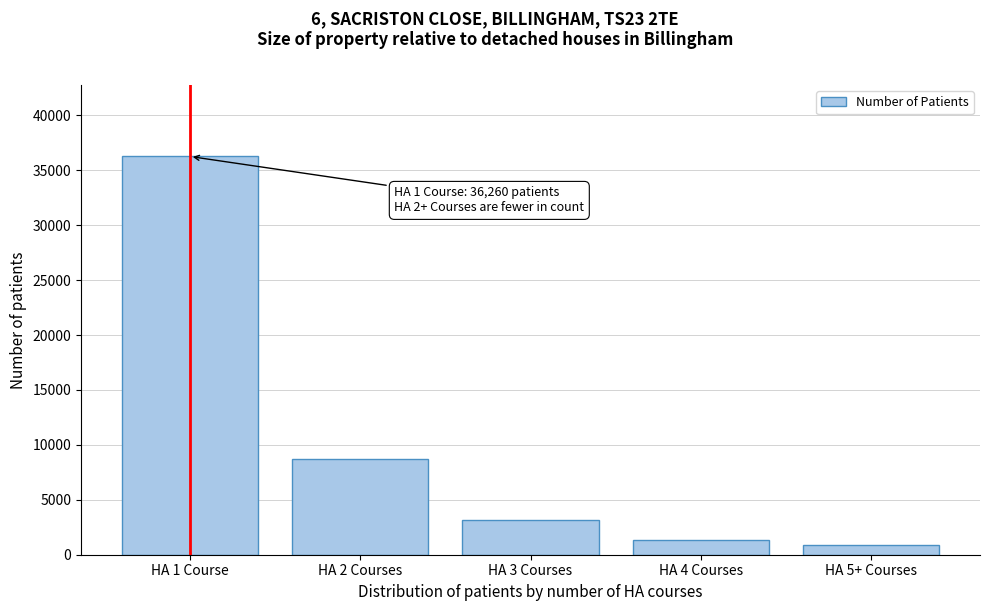

Reading left to right, transcribe all the data shown in this chart.

HA 1 Course=36260	HA 2 Courses=8709	HA 3 Courses=3179	HA 4 Courses=1354	HA 5+ Courses=887